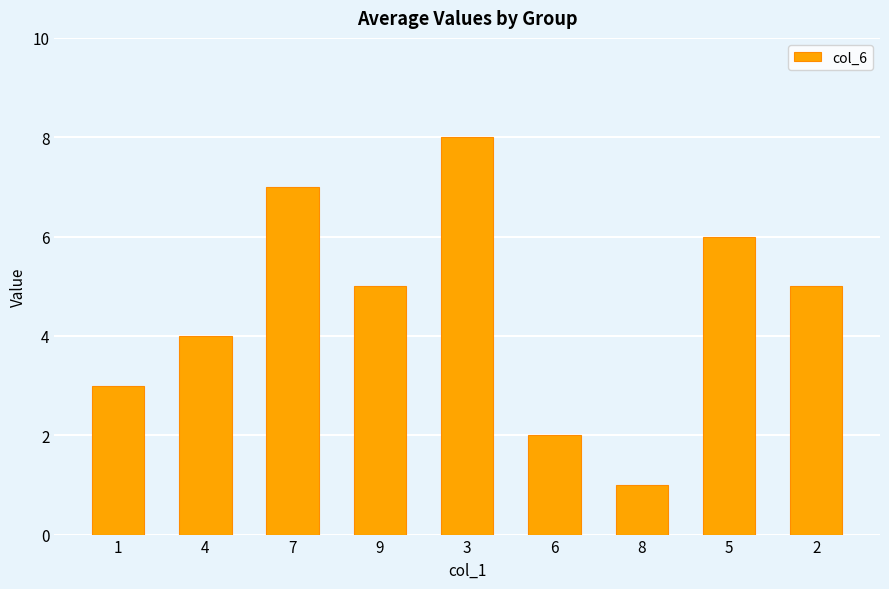

At which label is the value closest to 4?

4